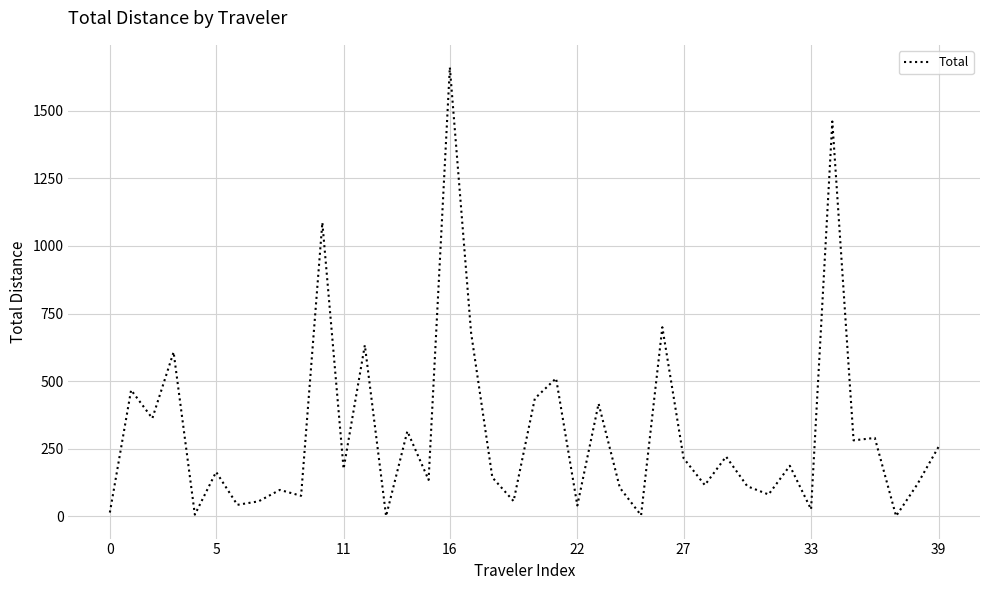

What is the minimum value shown in the chart?

1.1